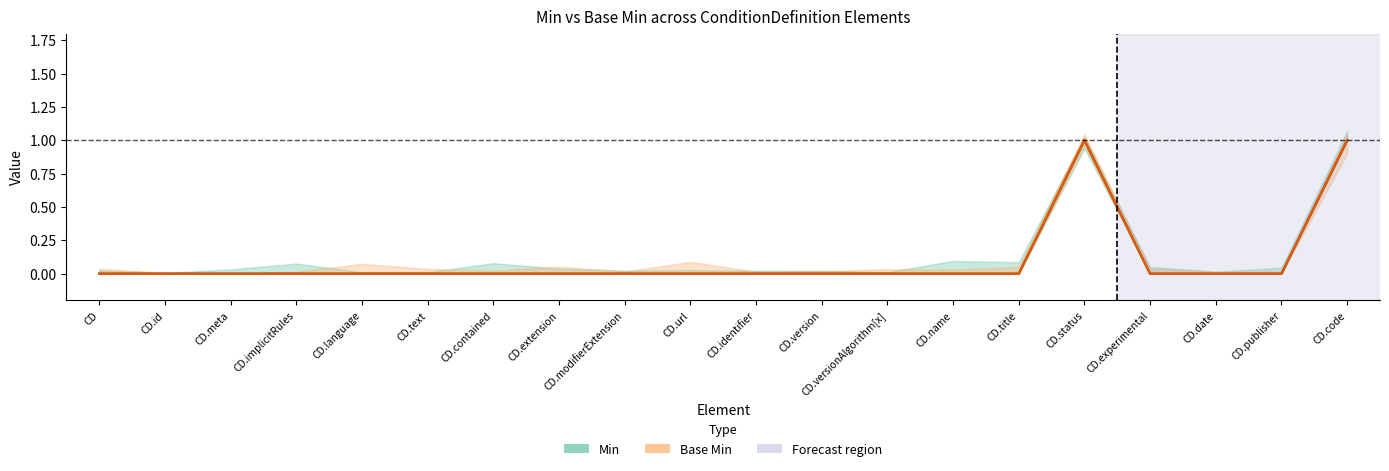

True or false: Base Min has a value of 0 at CD.title.

False